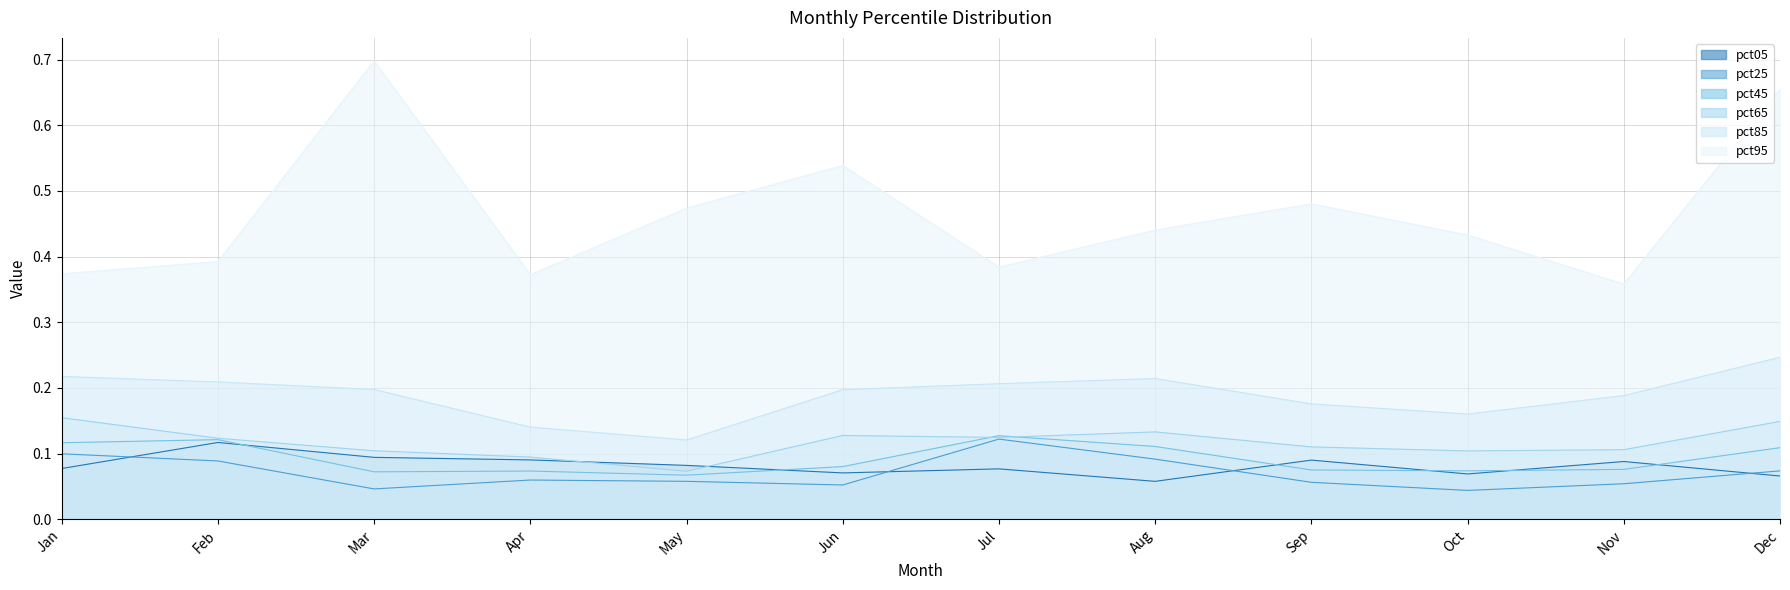

Between May and Jul, which is larger?

May